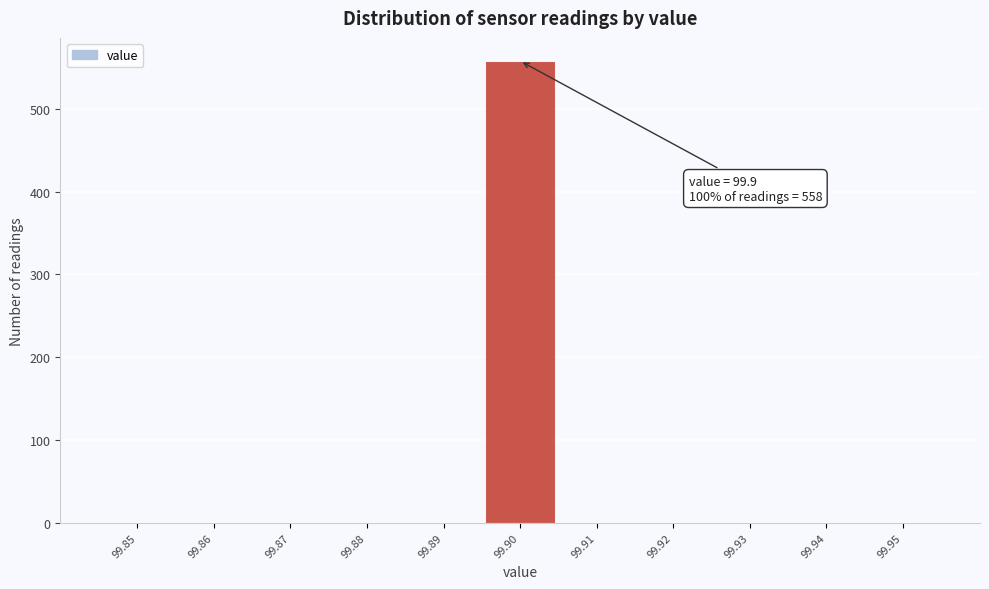

Reading left to right, transcribe all the data shown in this chart.

99.85=0	99.86=0	99.87=0	99.88=0	99.89=0	99.90=558	99.91=0	99.92=0	99.93=0	99.94=0	99.95=0